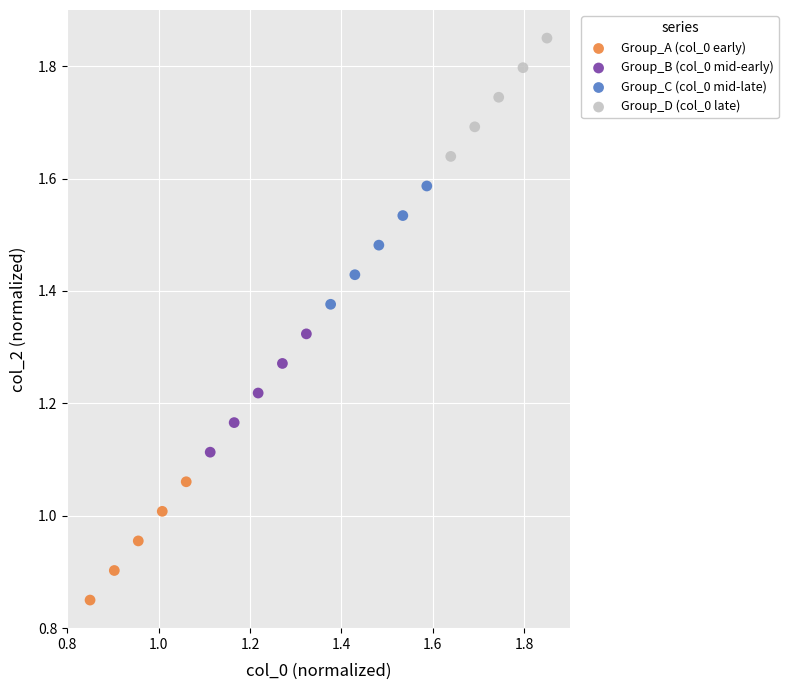

Which series contains the lowest Y value?

Group_A (col_0 early)